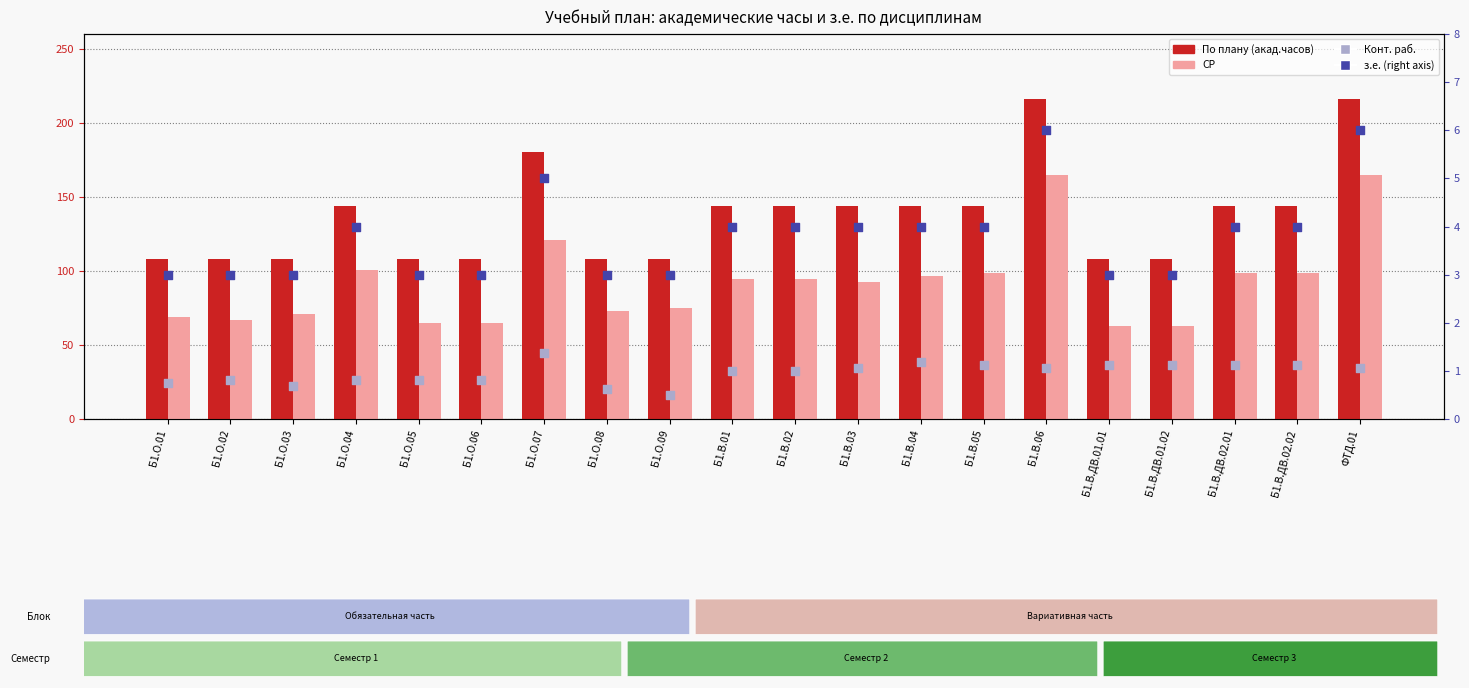

Which series has the largest Y range (max minus min)?

По плану (акад.часов)